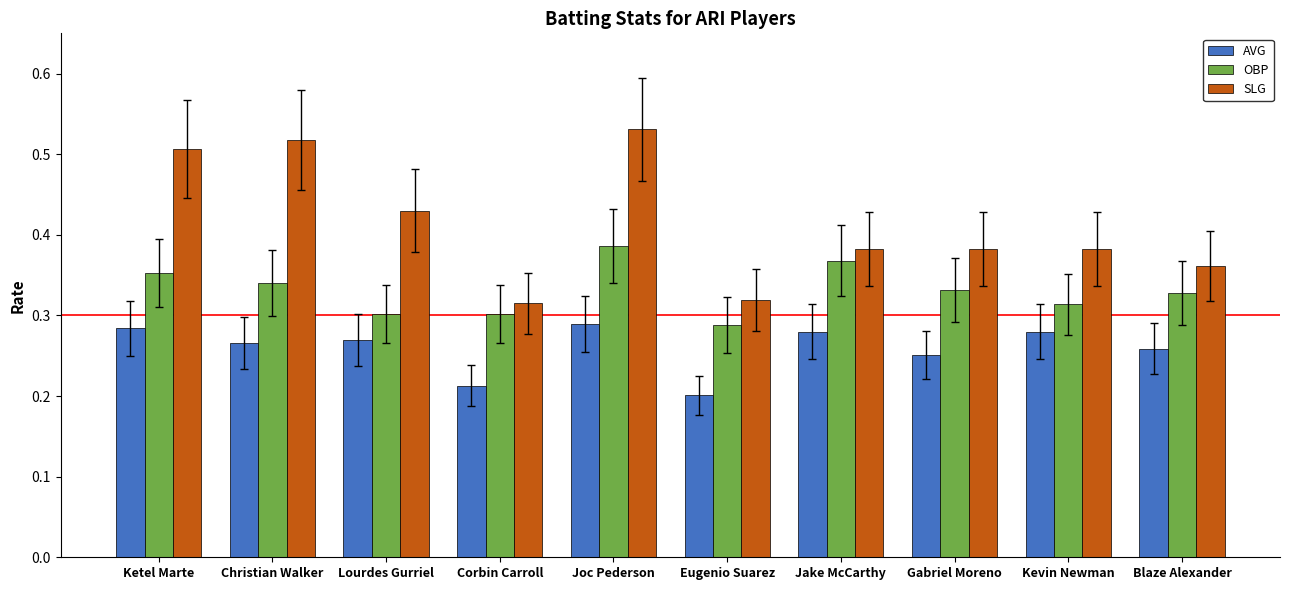

Is it true that SLG equals 0.5 at Joc Pederson?

True